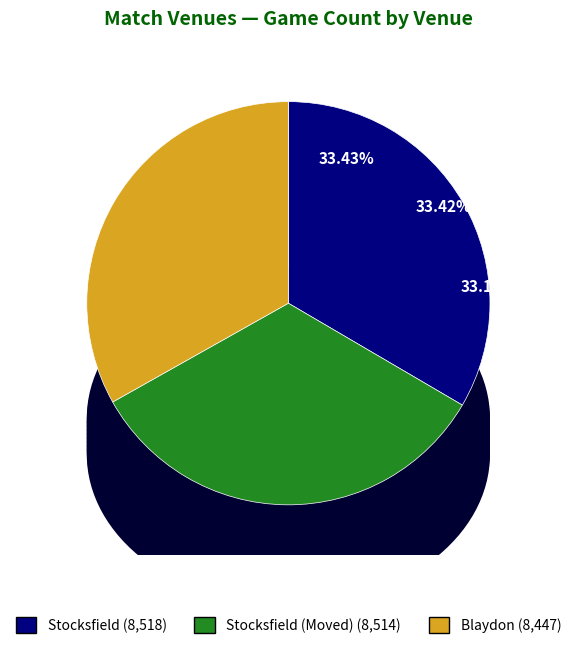

What is the largest slice in the pie chart?

Stocksfield